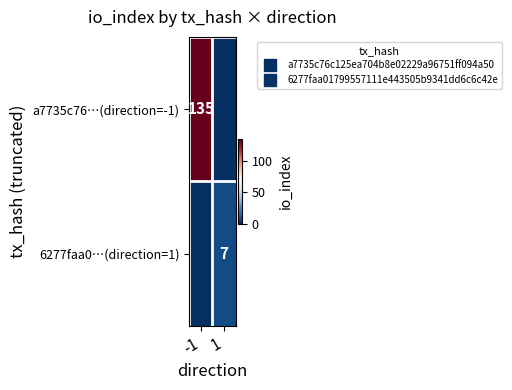

Rank the categories by 6277faa0…(direction=1) value from highest to lowest.

1, -1